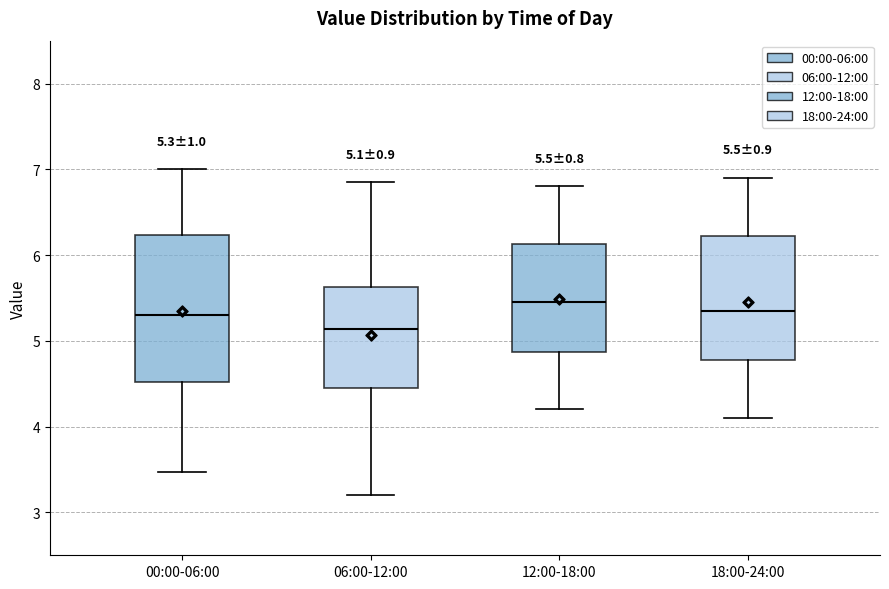

Which box is the tallest, from its lower edge to its upper edge?

00:00-06:00